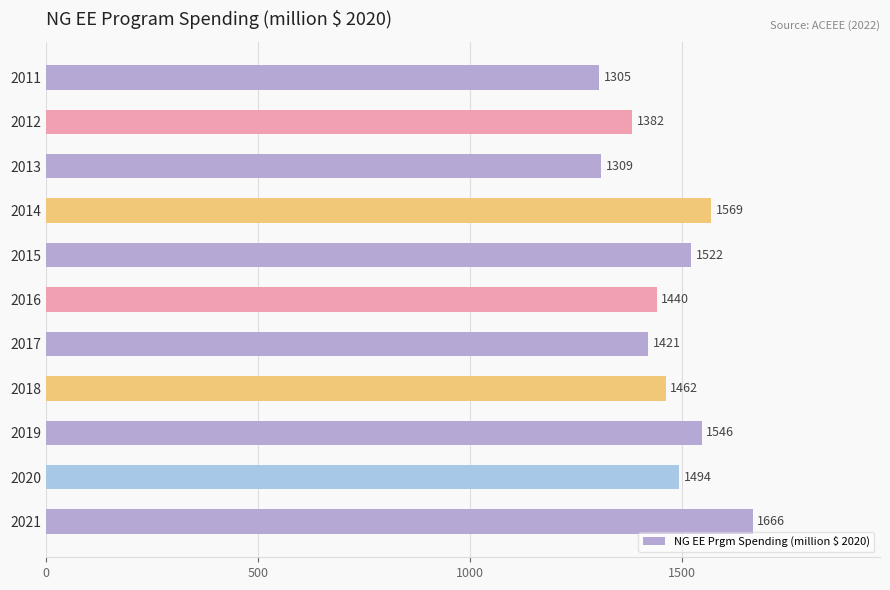

The value at 2016 is 1440.3. True or false?

True